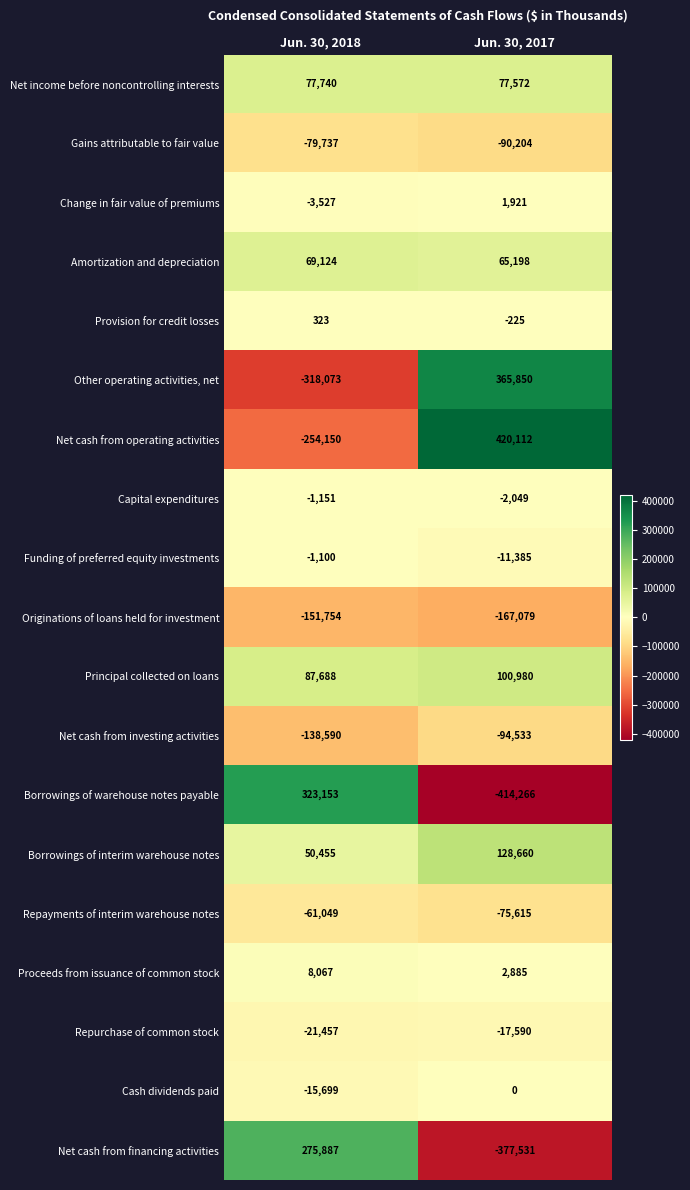

Is it true that Capital expenditures equals -1151 at Jun. 30, 2018?

True